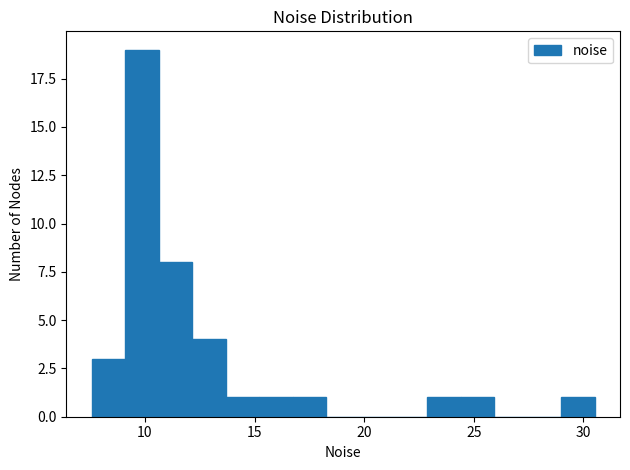

Read against the x-axis, roughly where is the centre of the tallest bar?

10.0